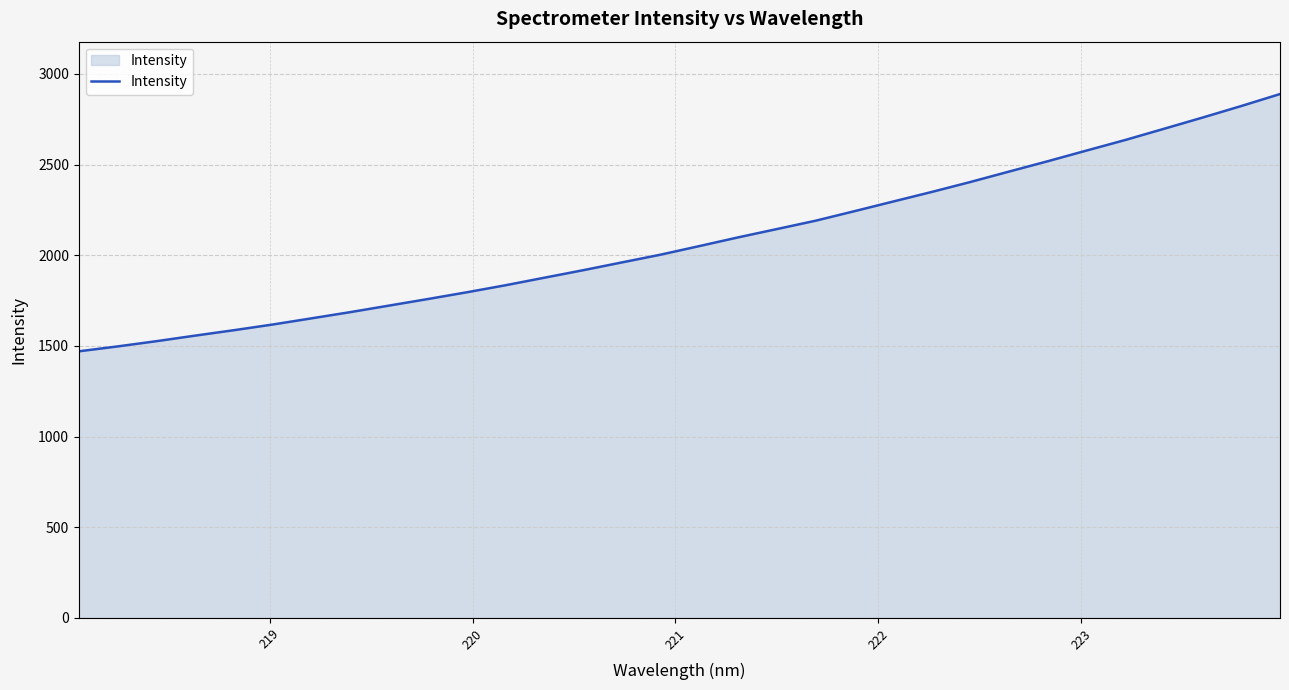

What is the greatest value displayed?

2888.6